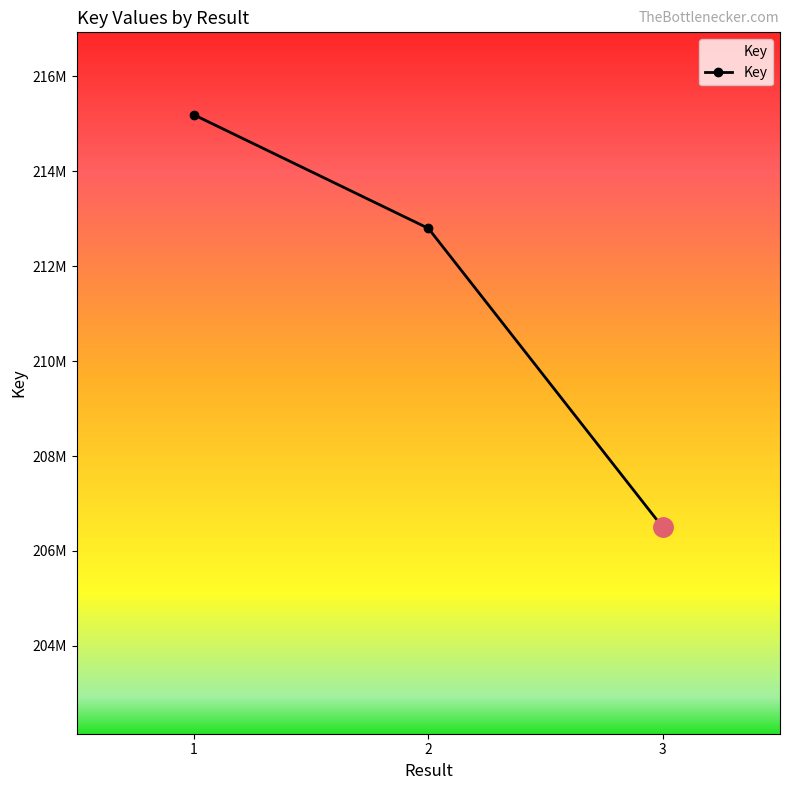

Reading left to right, transcribe all the data shown in this chart.

215186173	212795451	206496393